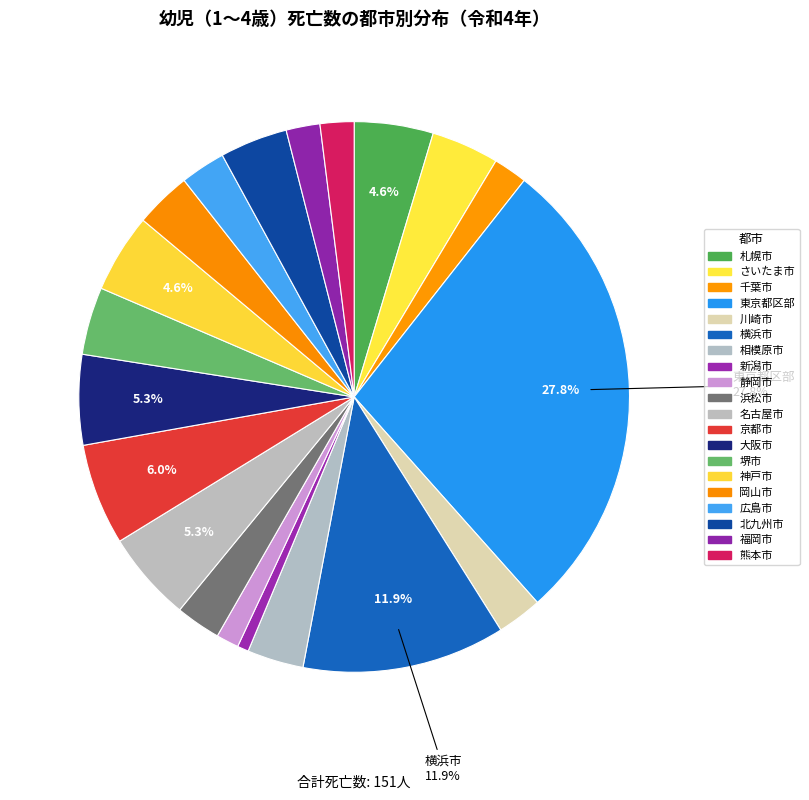

To the nearest percent, what is the average slice percentage?

5%